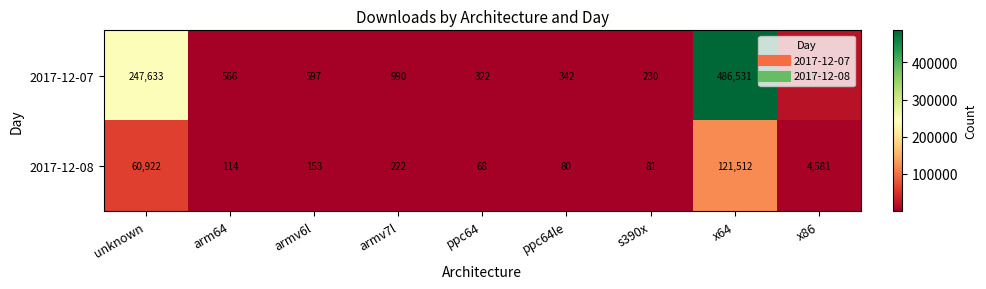

Between armv6l and ppc64le, which series saw the biggest shift?

2017-12-07